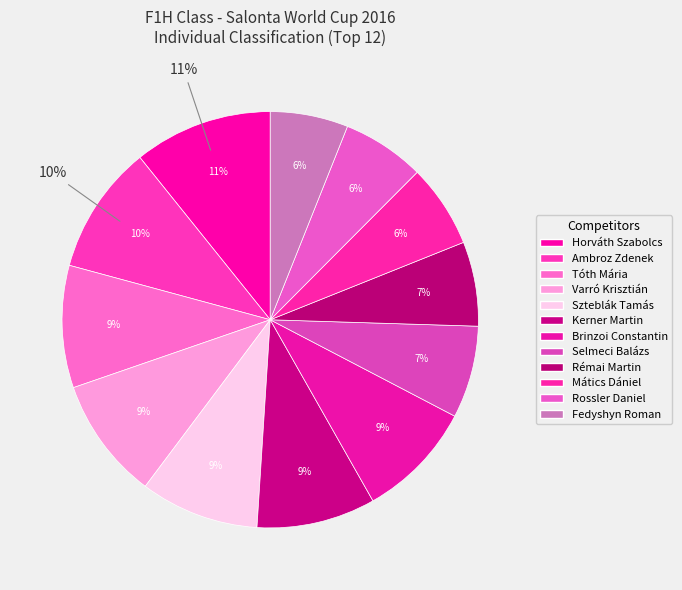

Which slice is the smallest?

Fedyshyn Roman